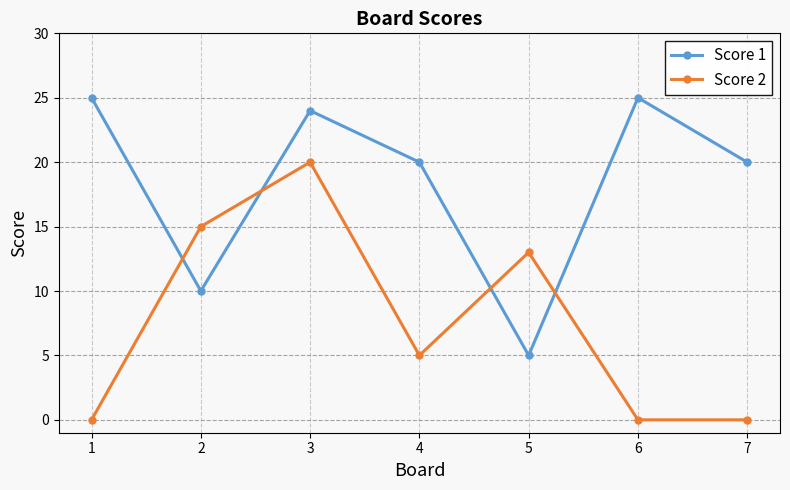

At which category does Score 1 reach its first local valley?

2